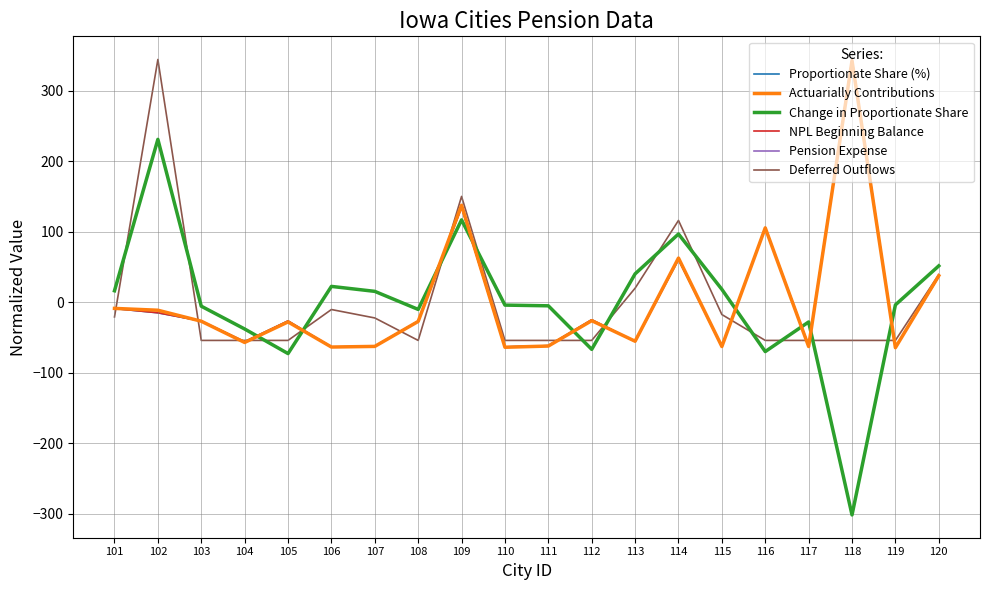

Which series ends up on top after the final intersection of Change in Proportionate Share and Proportionate Share (%)?

Change in Proportionate Share